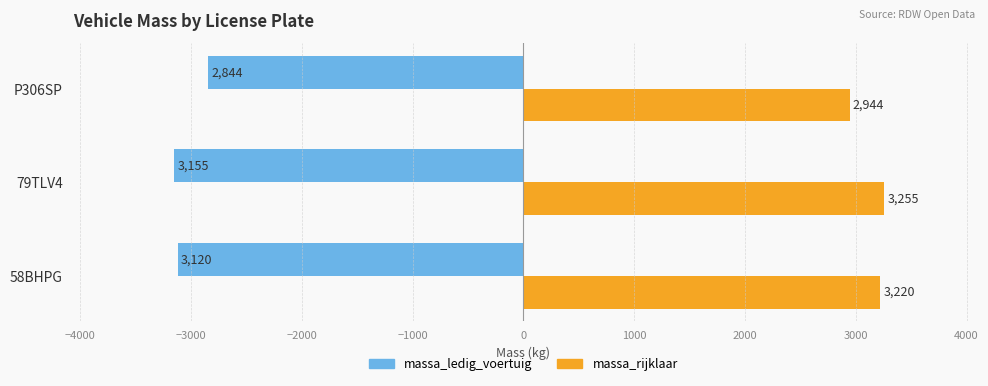

Is it true that massa_rijklaar equals 3255 at 79TLV4?

True